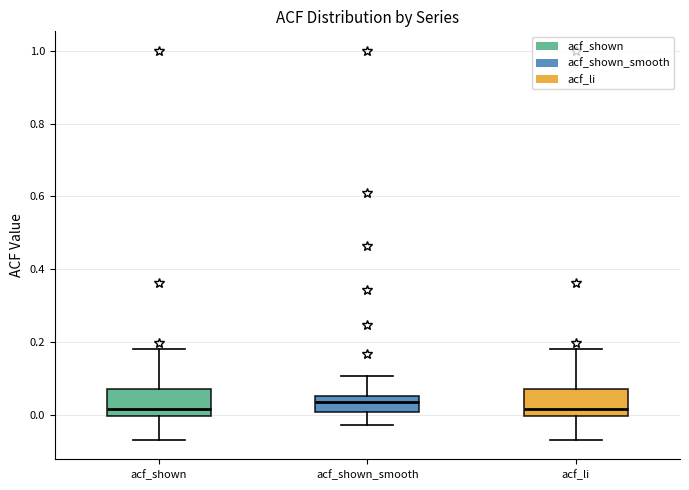

Reading left to right, transcribe this box plot: for each box, give where its median line is, the range the box spans, and where its two whiskers end, as read against the y-axis. The values are not printed on the chart, so give them approximately, as read against the axis.

acf_shown: median 0.02, box 0.00 to 0.08, whiskers -0.06 to 0.18
acf_shown_smooth: median 0.04, box 0.00 to 0.06, whiskers -0.02 to 0.10
acf_li: median 0.02, box 0.00 to 0.08, whiskers -0.06 to 0.18